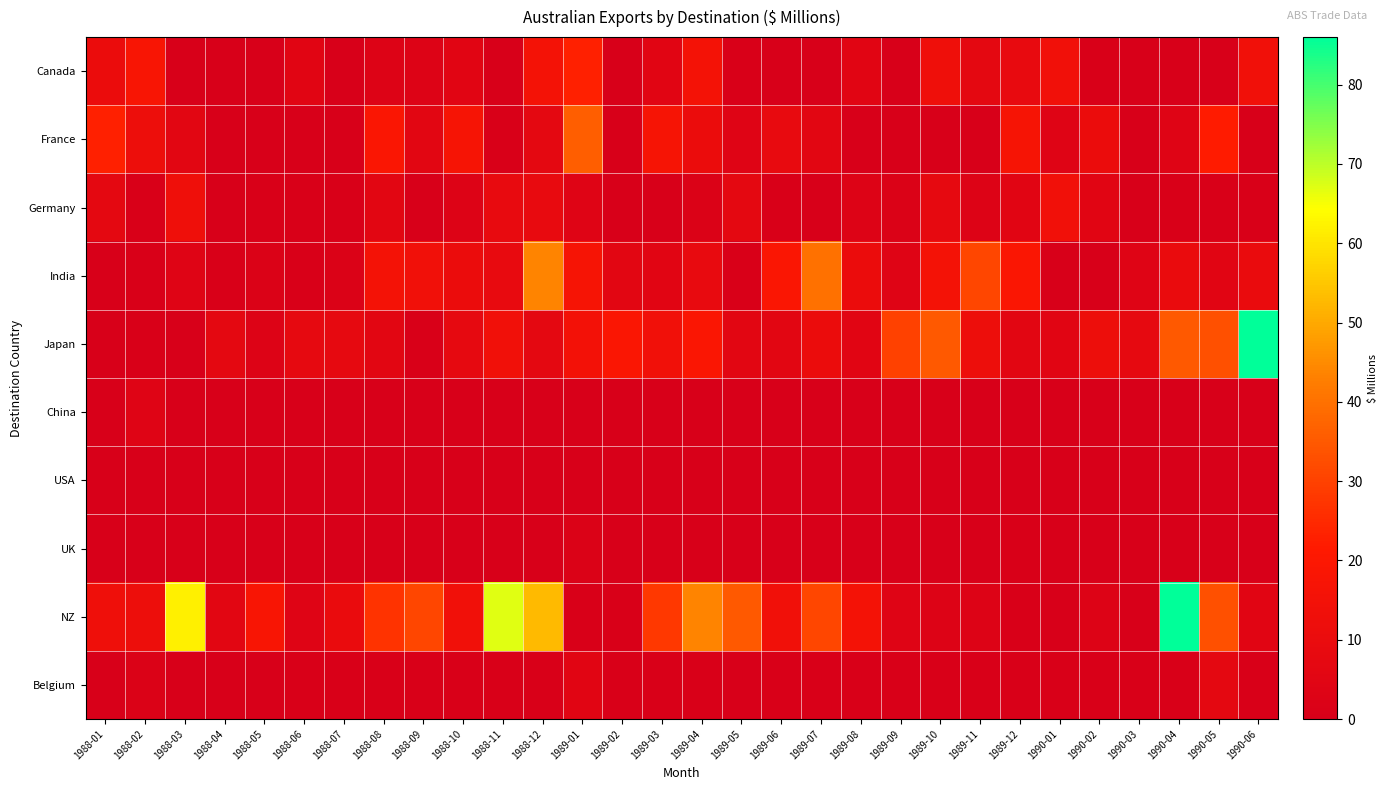

At how many categories does at least one series exceed 34?

10